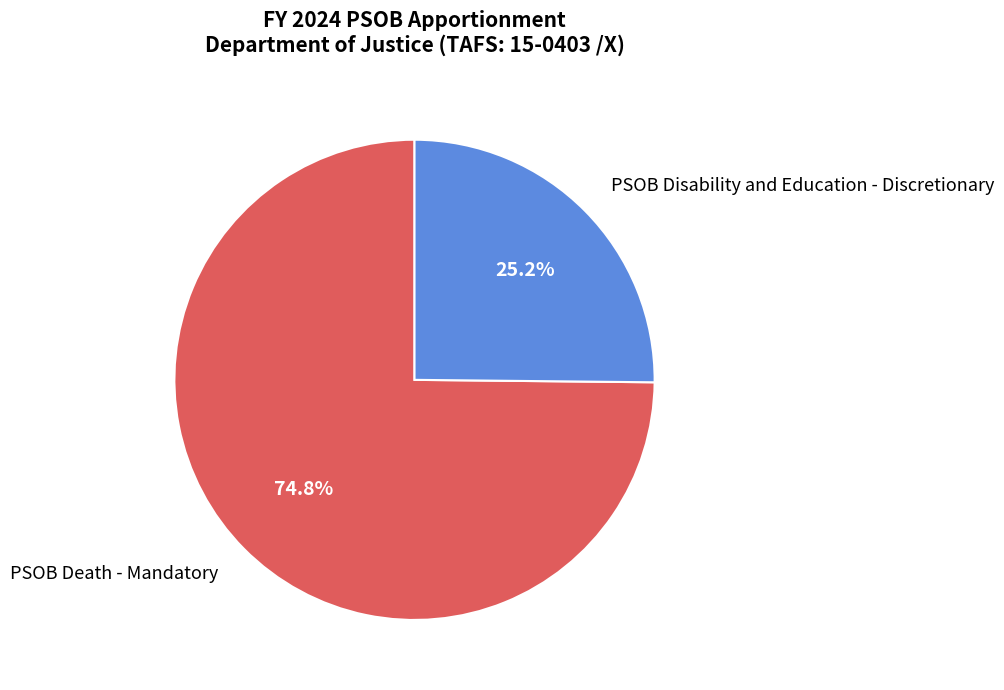

The PSOB Death - Mandatory slice represents 70% of the pie. True or false?

False